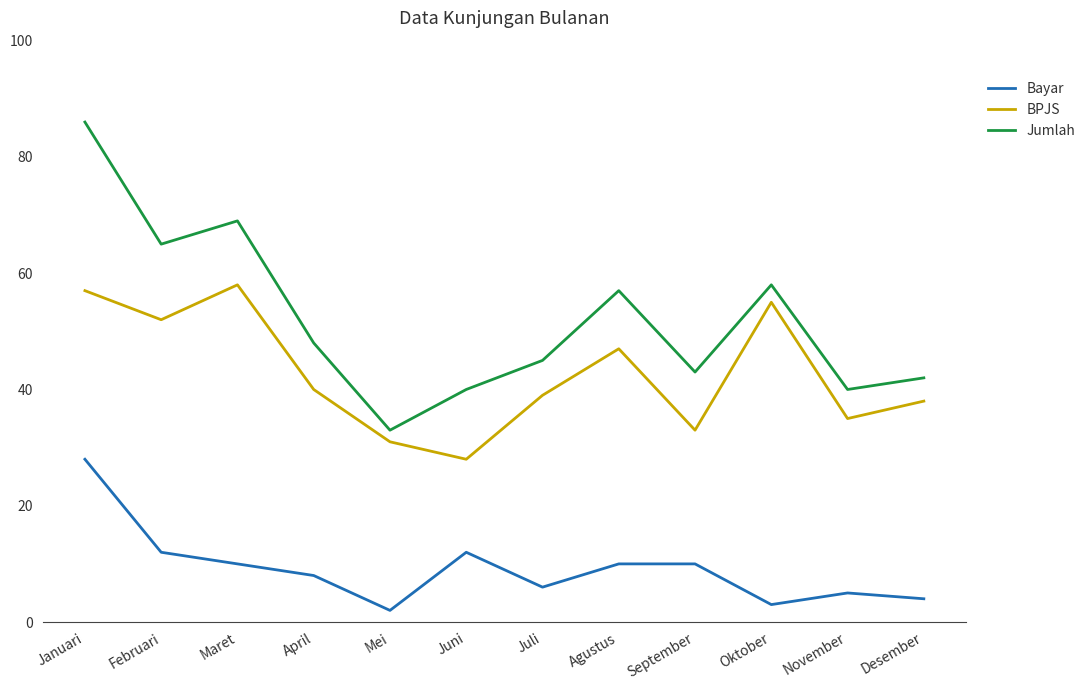

Count the number of data series in this chart.

3